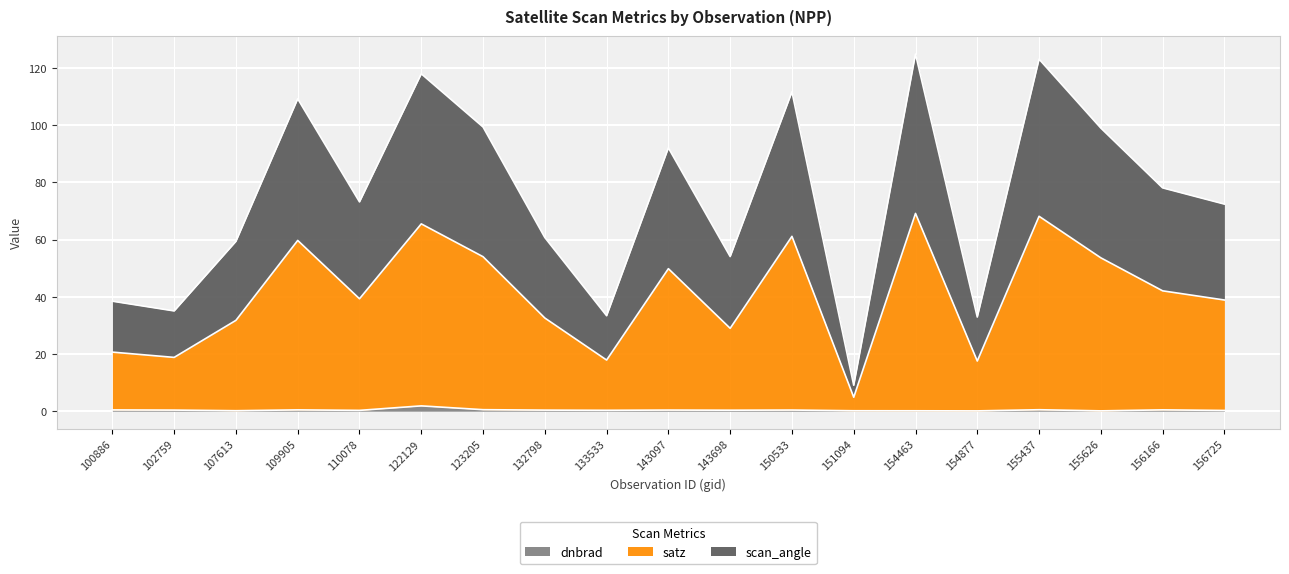

How many lines are shown in the chart?

3